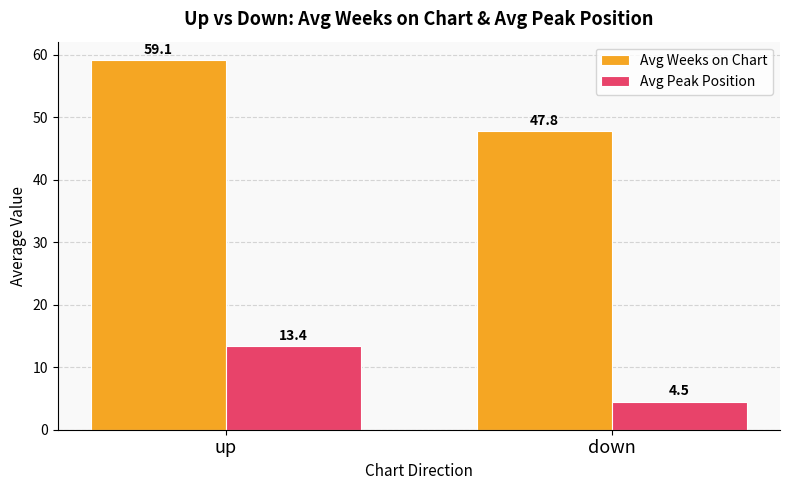

Rank the categories by Avg Weeks on Chart value from lowest to highest.

down, up